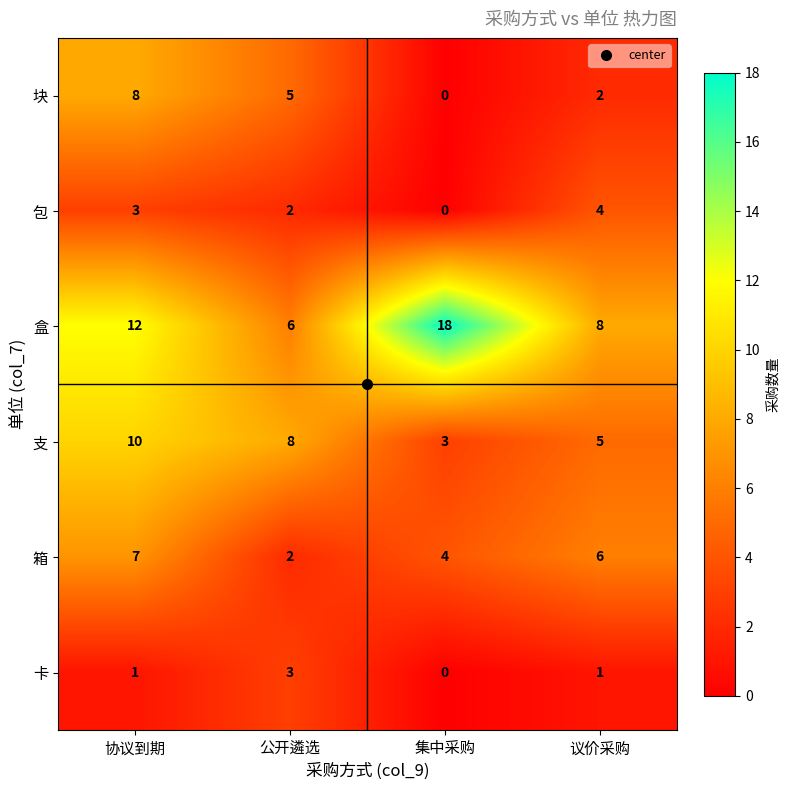

Count the 盒 values in the range 8 to 18.

3